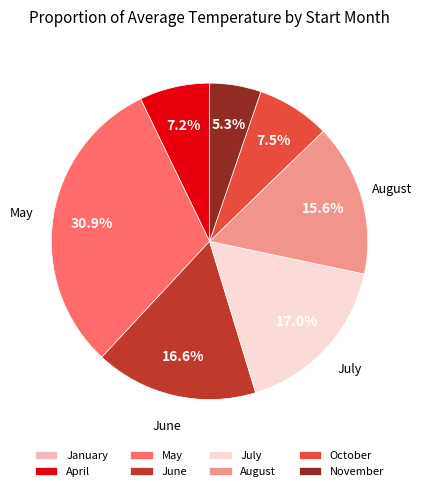

Is there a majority slice in this chart?

No